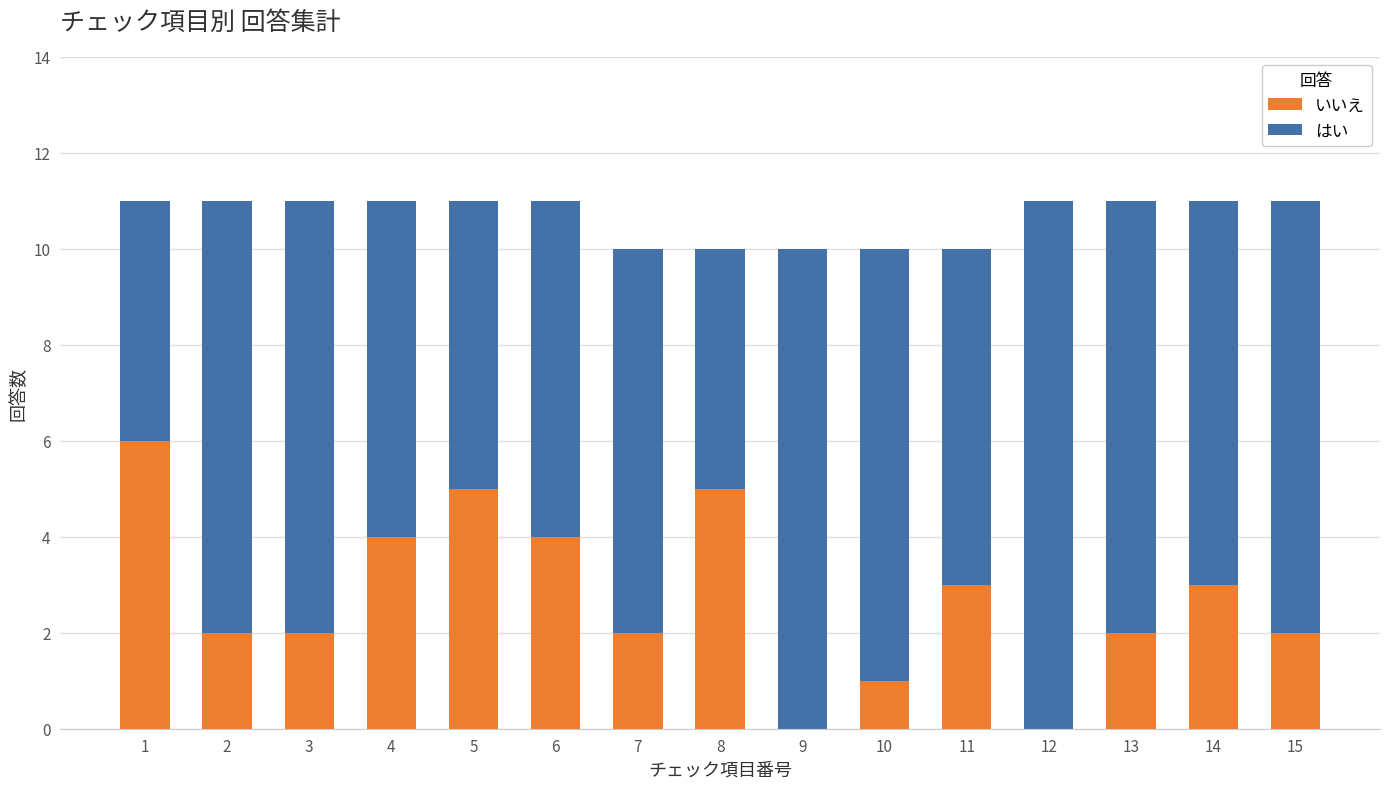

Reading left to right, what are the values for いいえ?

1=6	2=2	3=2	4=4	5=5	6=4	7=2	8=5	9=0	10=1	11=3	12=0	13=2	14=3	15=2